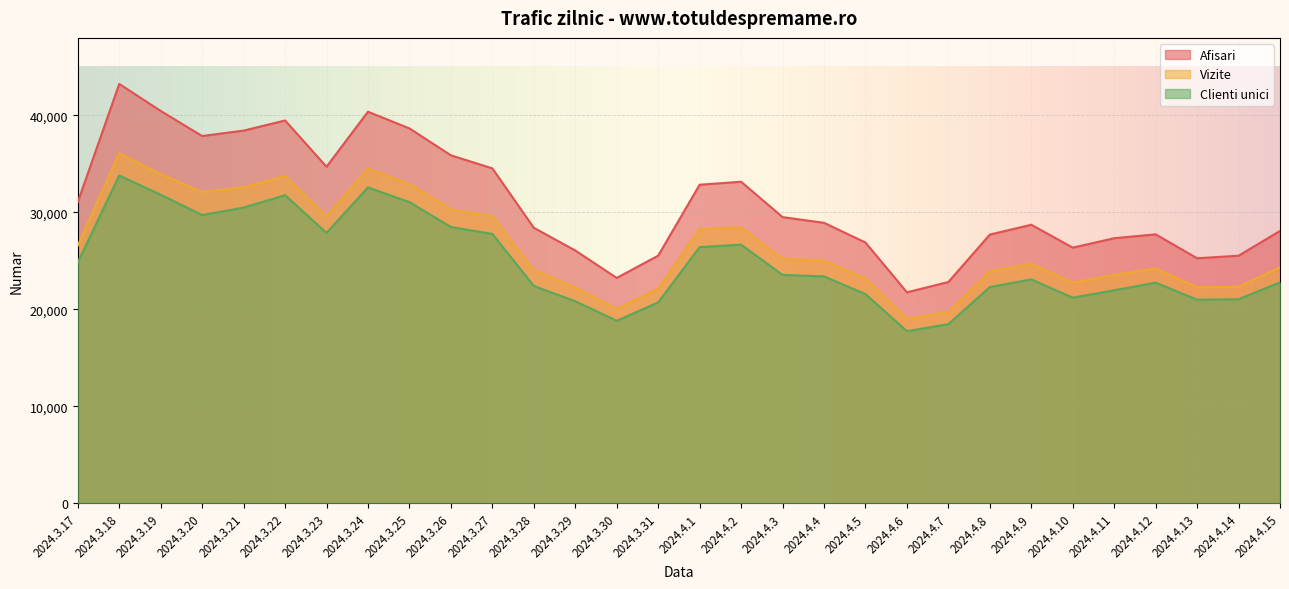

Rank the series at 2024.3.28 from lowest to highest value.

Clienti unici, Vizite, Afisari